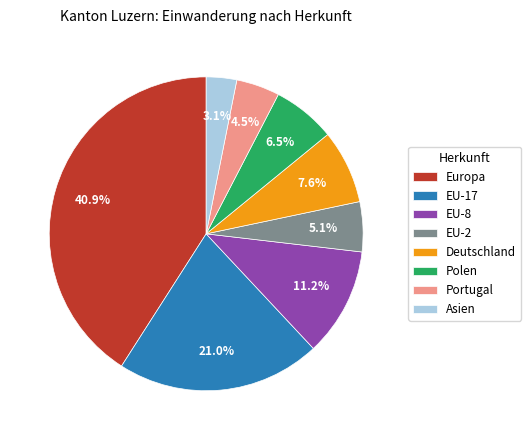

Does Portugal account for over 50% of the chart?

No